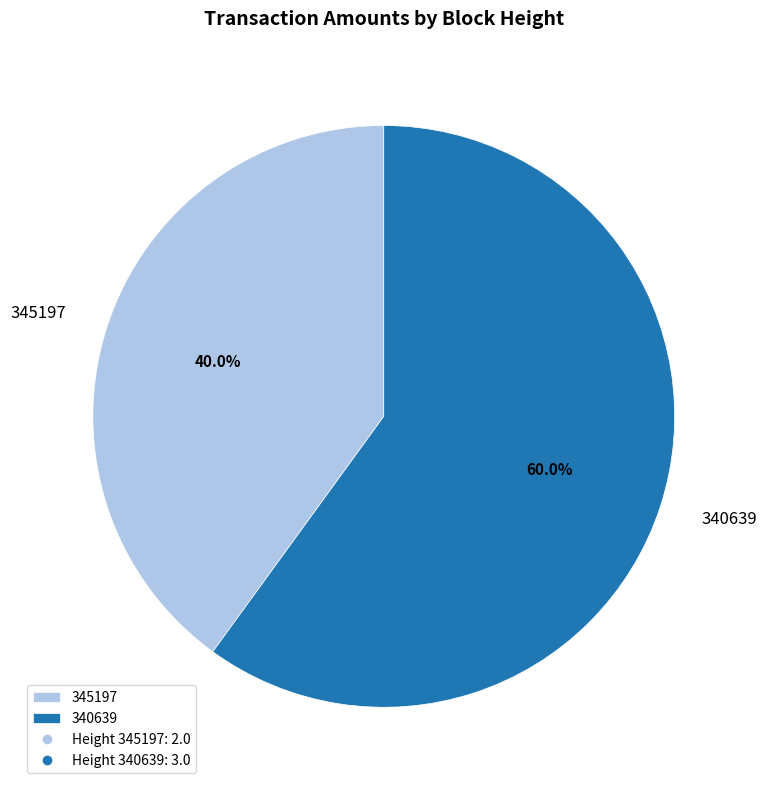

Is the sum of 340639 and 345197 greater than half?

Yes